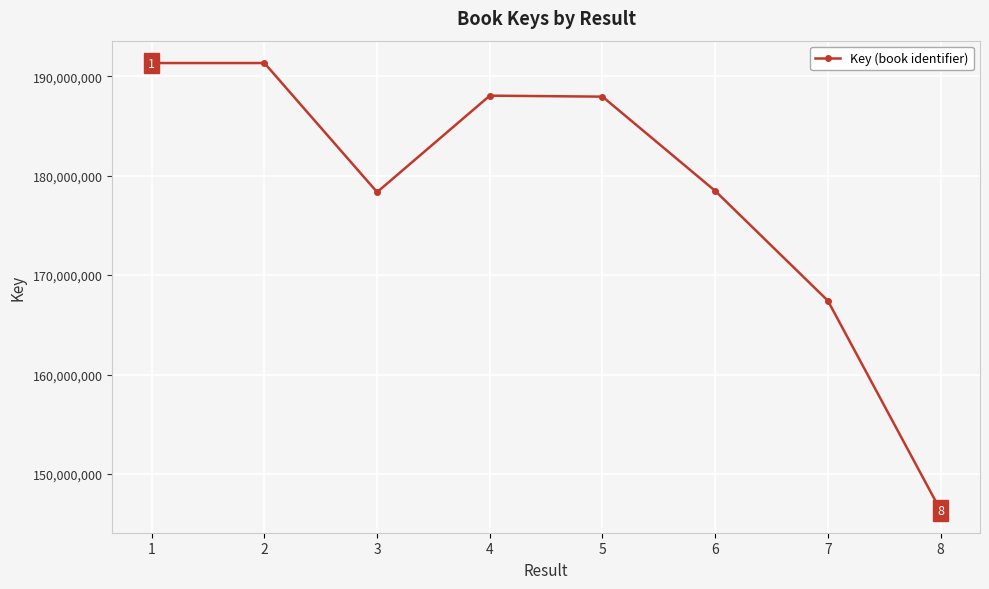

What is the difference between the second highest and minimum values?

44991420